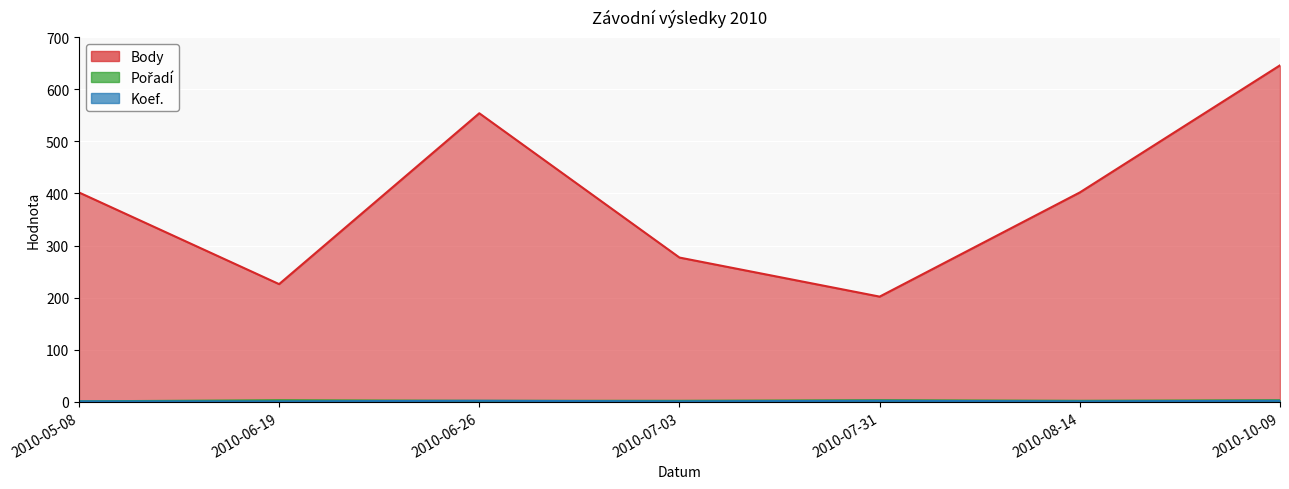

In Body, how many points are higher than both neighbors (excluding endpoints)?

1